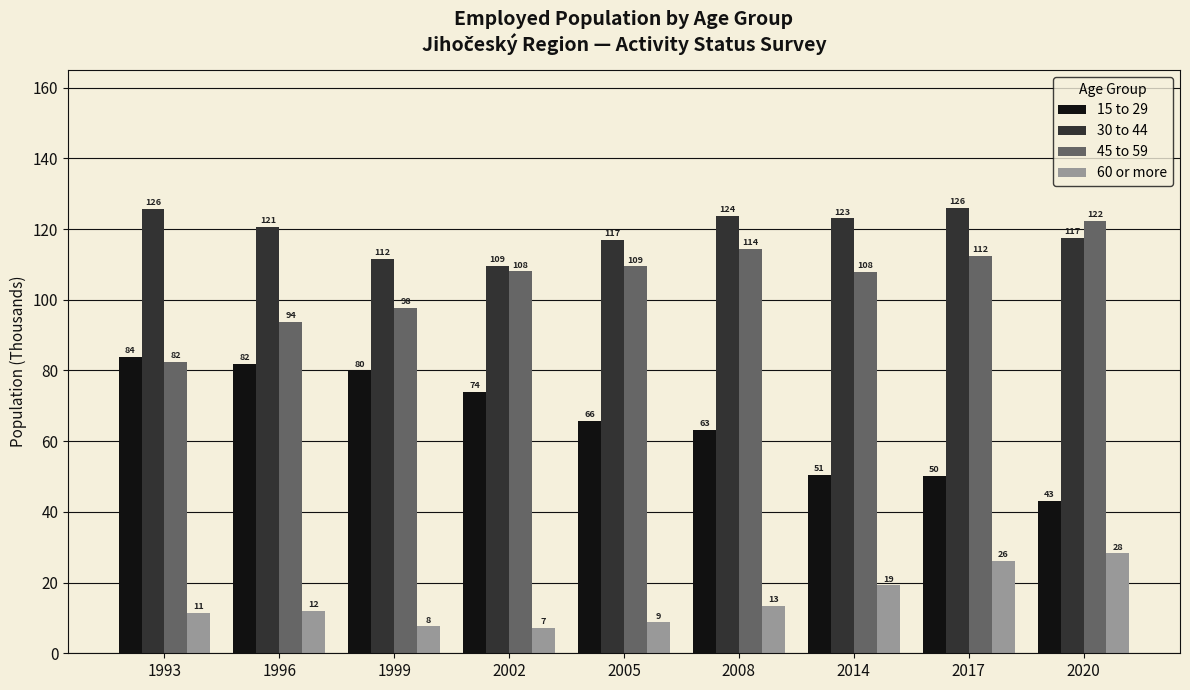

What are all the series names shown in the legend?

15 to 29, 30 to 44, 45 to 59, 60 or more